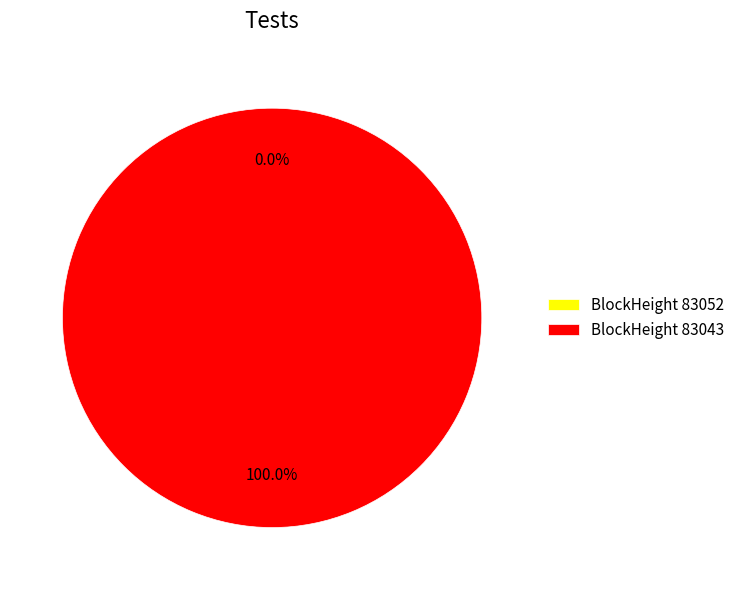

Which category has the smallest portion of the pie?

83052